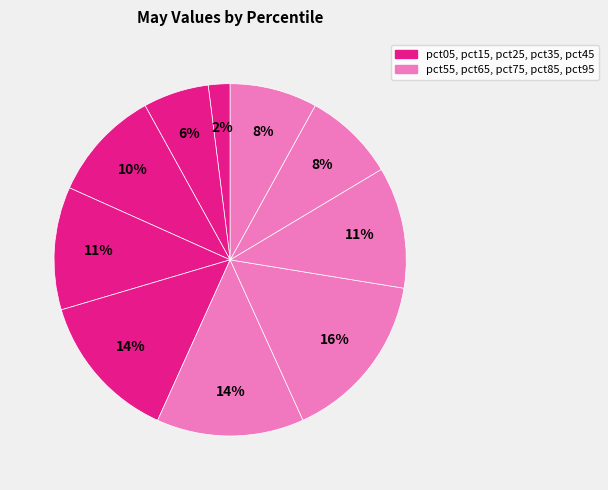

How many segments does this pie chart have?

10